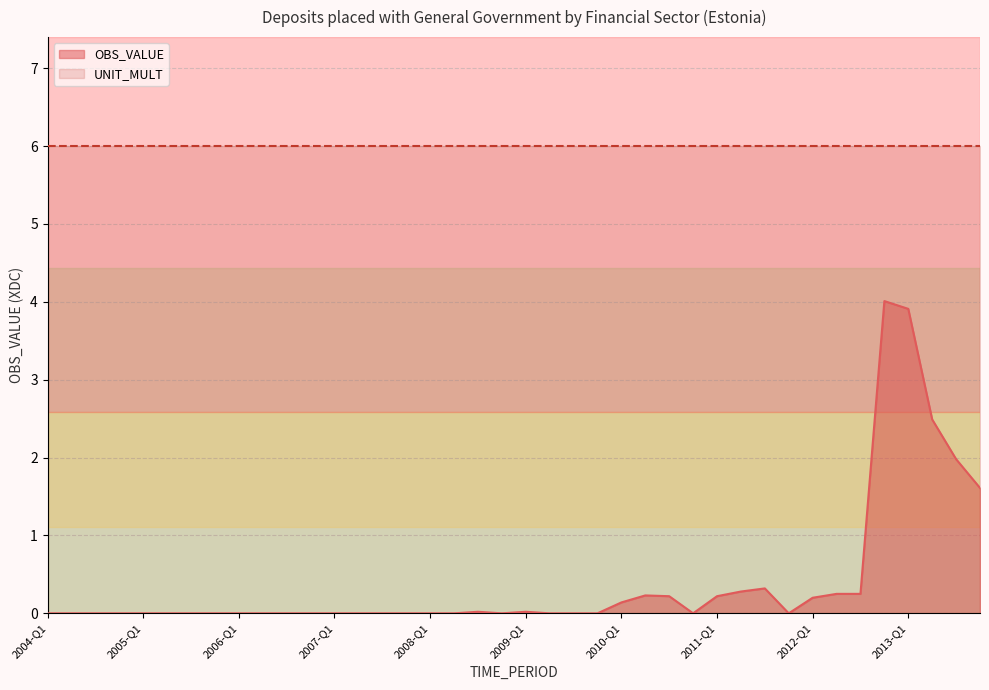

List the labels in order of value, largest first.

2012-Q4, 2013-Q1, 2013-Q2, 2013-Q3, 2013-Q4, 2011-Q3, 2011-Q2, 2012-Q2, 2012-Q3, 2010-Q2, 2010-Q3, 2011-Q1, 2012-Q1, 2010-Q1, 2008-Q3, 2009-Q1, 2004-Q1, 2004-Q2, 2004-Q3, 2004-Q4, 2005-Q1, 2005-Q2, 2005-Q3, 2005-Q4, 2006-Q1, 2006-Q2, 2006-Q3, 2006-Q4, 2007-Q1, 2007-Q2, 2007-Q3, 2007-Q4, 2008-Q1, 2008-Q2, 2008-Q4, 2009-Q2, 2009-Q3, 2009-Q4, 2010-Q4, 2011-Q4